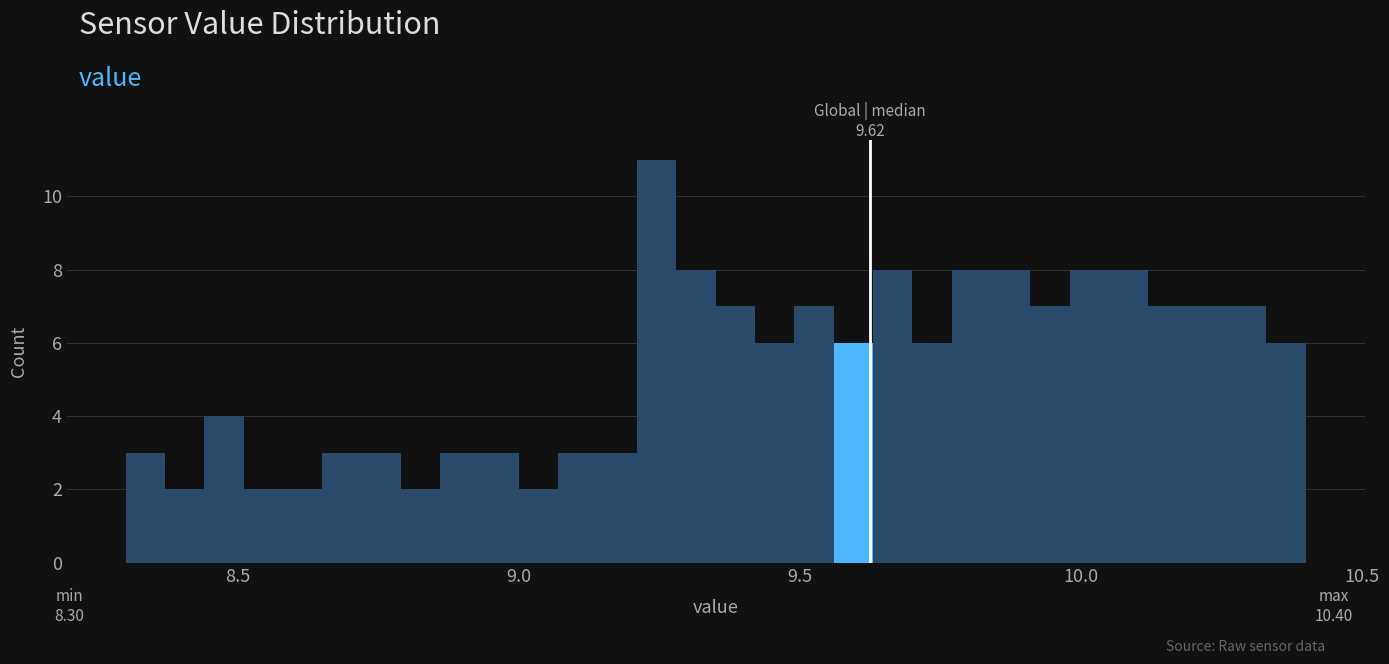

Around what value on the x-axis is the tallest bar? Give the approximate position of its centre, as read against the axis.

9.25